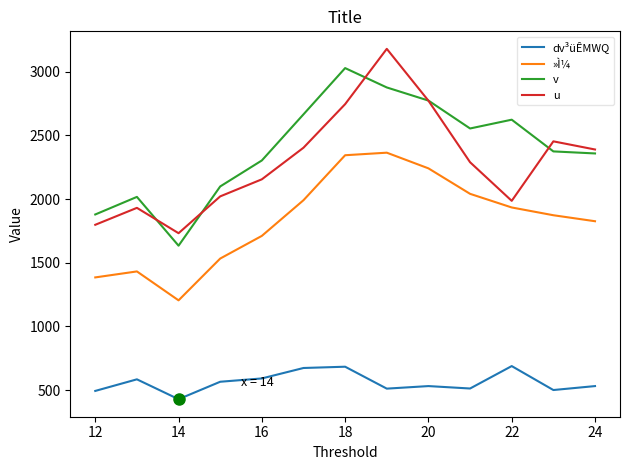

True or false: dv³üÊMWQ and »Ì¼ intersect in this chart.

False